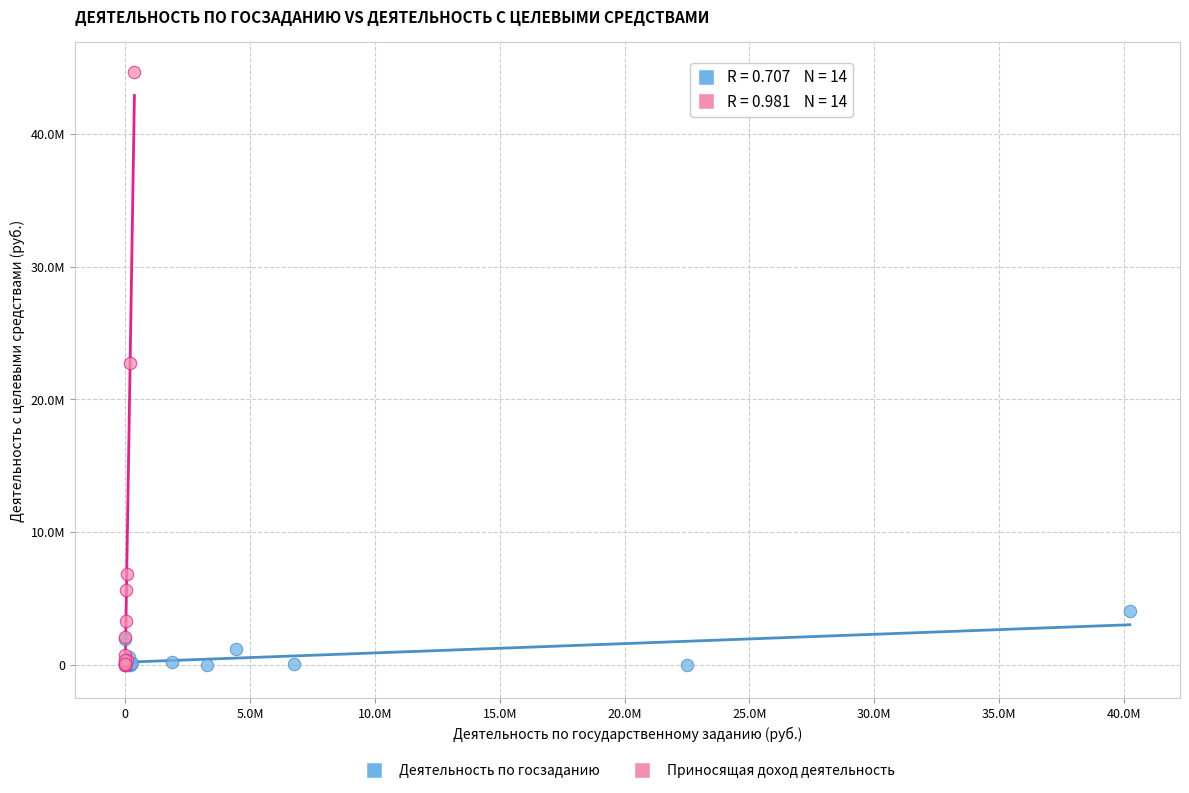

Which series contains the highest Y value?

Приносящая доход деятельность